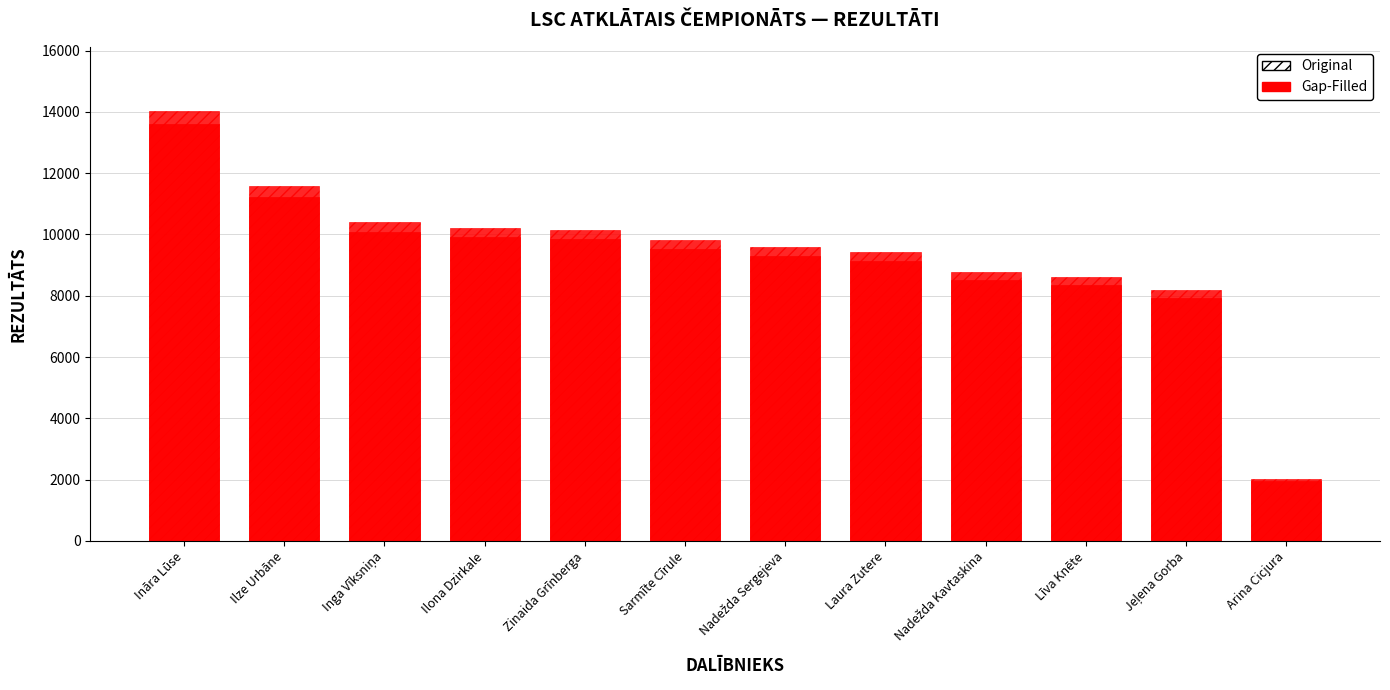

How many values in the Original series are below 9826?

6